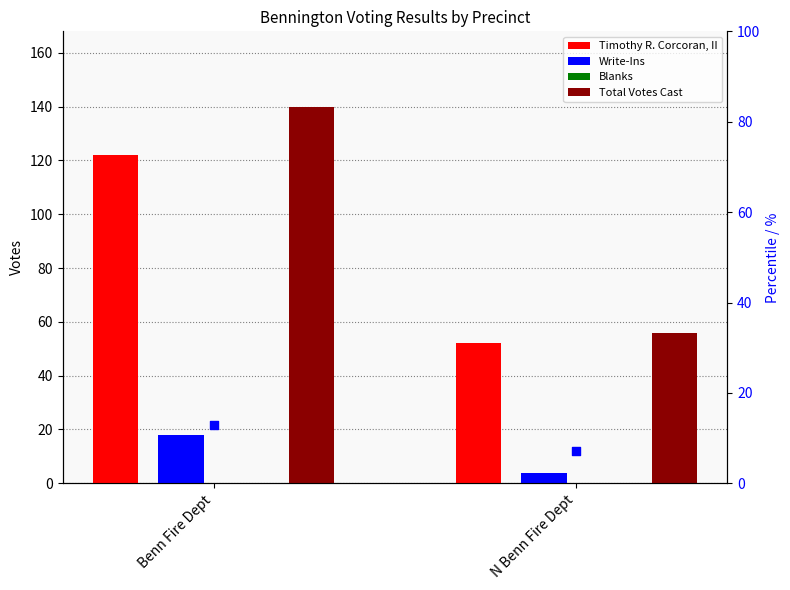

Is the value of Total Votes Cast at Benn Fire Dept greater than the value of Write-Ins % at N Benn Fire Dept?

Yes